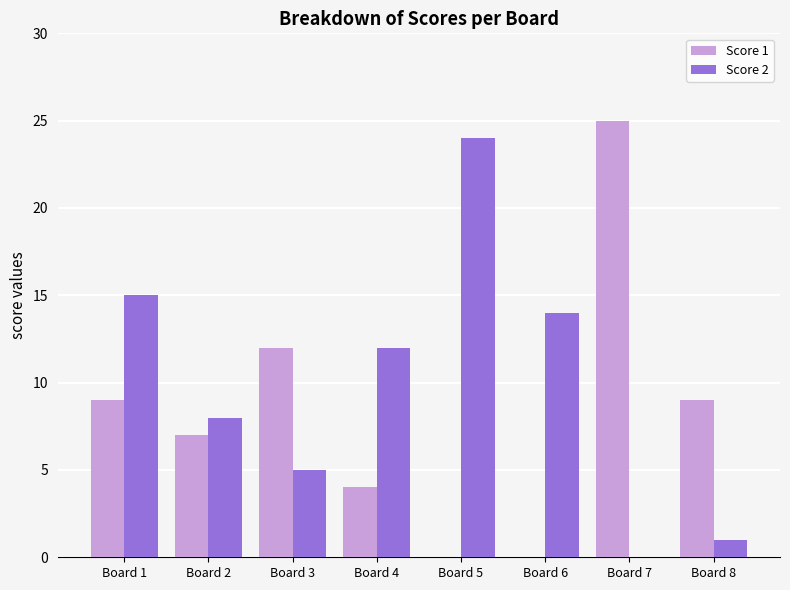

Which series has the largest total across all categories?

Score 2